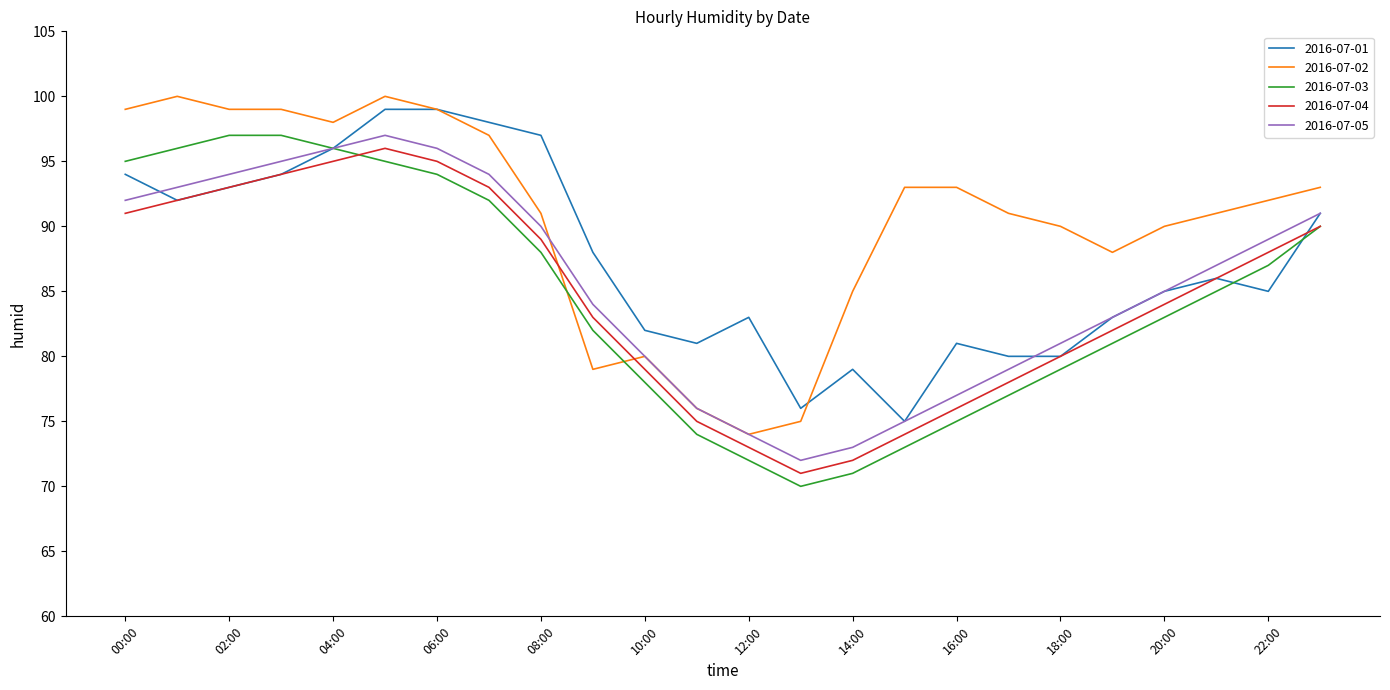

What are all the series names shown in the legend?

2016-07-01, 2016-07-02, 2016-07-03, 2016-07-04, 2016-07-05